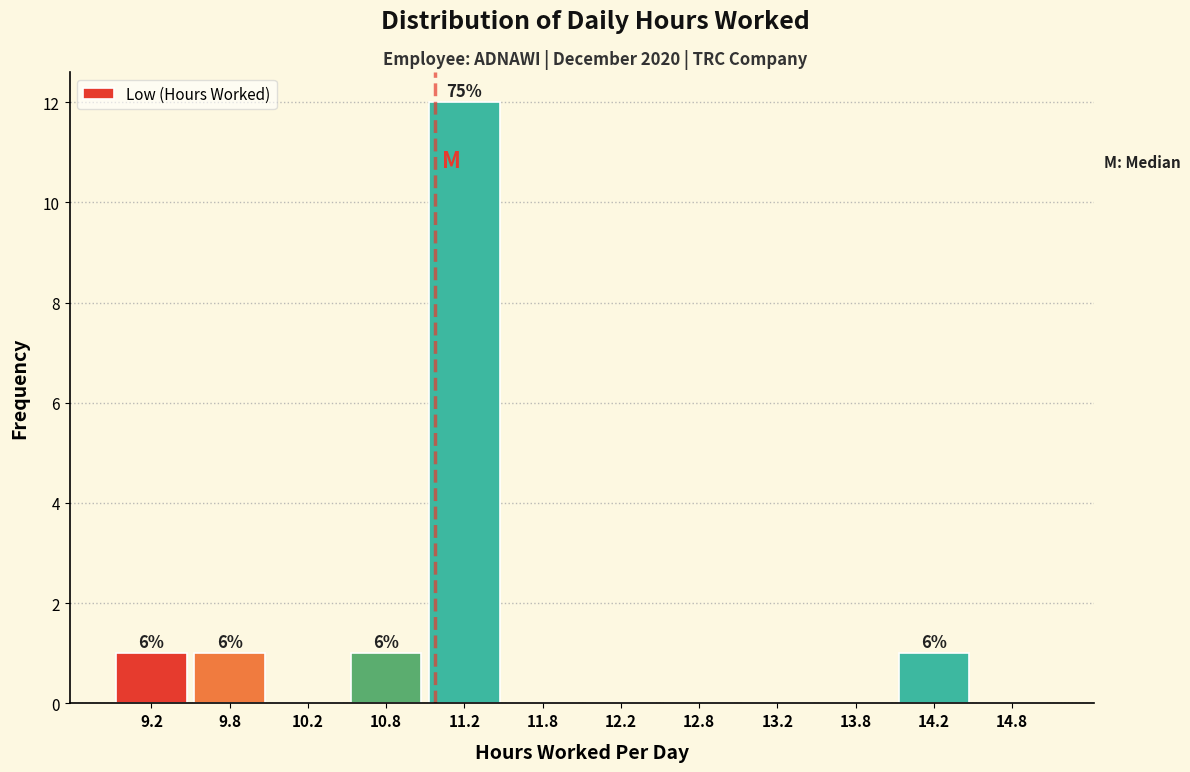

Which range on the x-axis has the tallest bar?

11.0 to 11.5